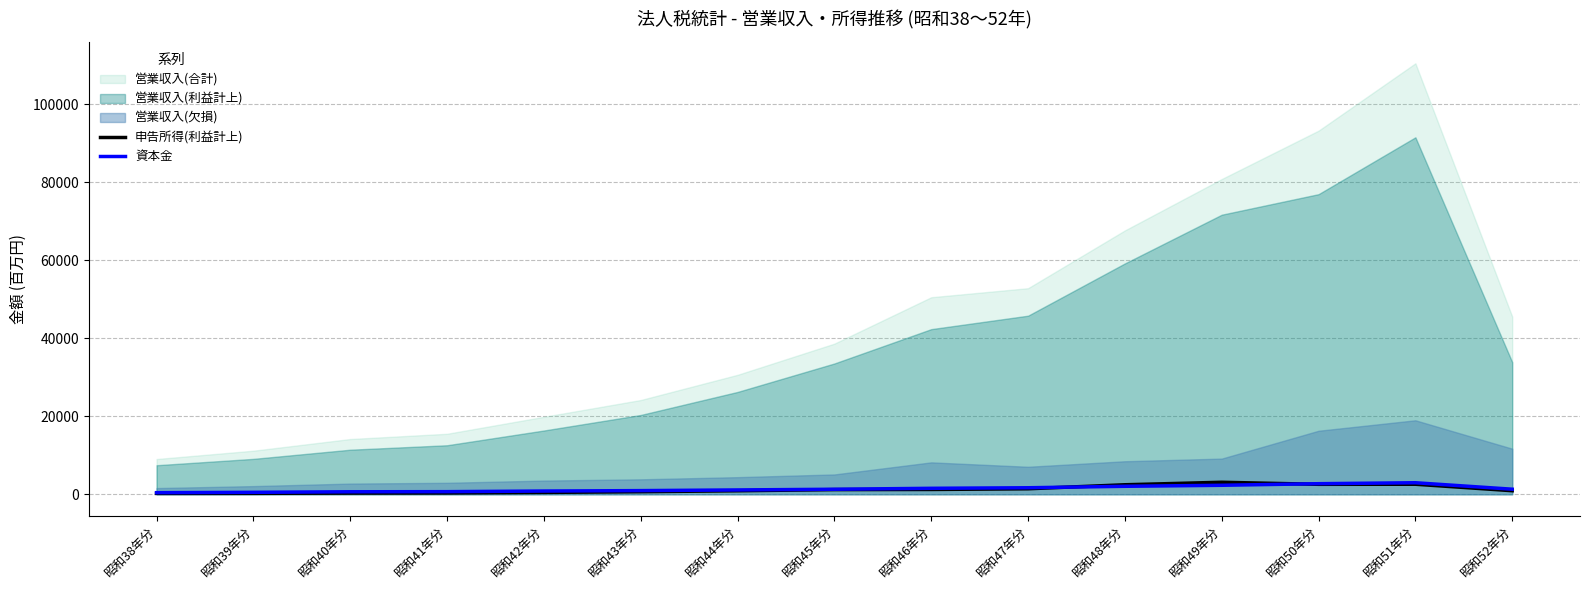

What is the maximum value for 申告所得(利益計上)?

3083.1